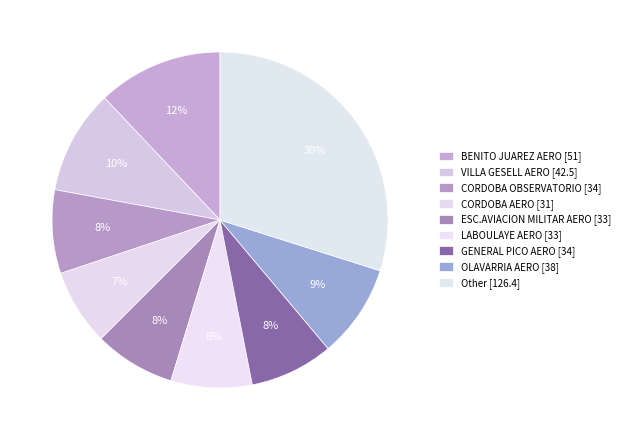

Rank the categories by value from lowest to highest.

CORDOBA AERO, ESC.AVIACION MILITAR AERO, LABOULAYE AERO, CORDOBA OBSERVATORIO, GENERAL PICO AERO, OLAVARRIA AERO, VILLA GESELL AERO, BENITO JUAREZ AERO, Other